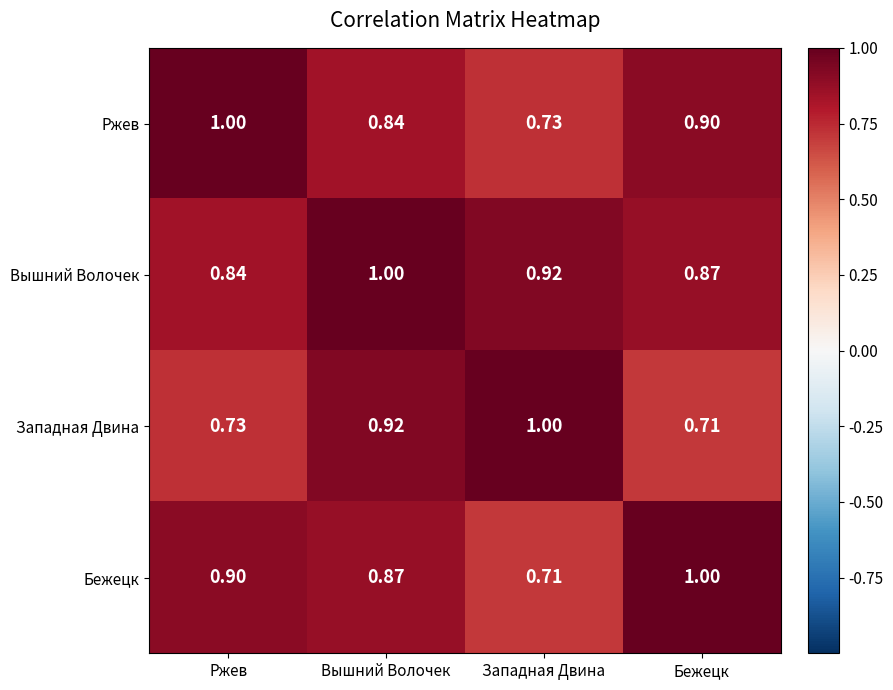

Rank the series at Западная Двина from lowest to highest value.

Бежецк, Ржев, Вышний Волочек, Западная Двина